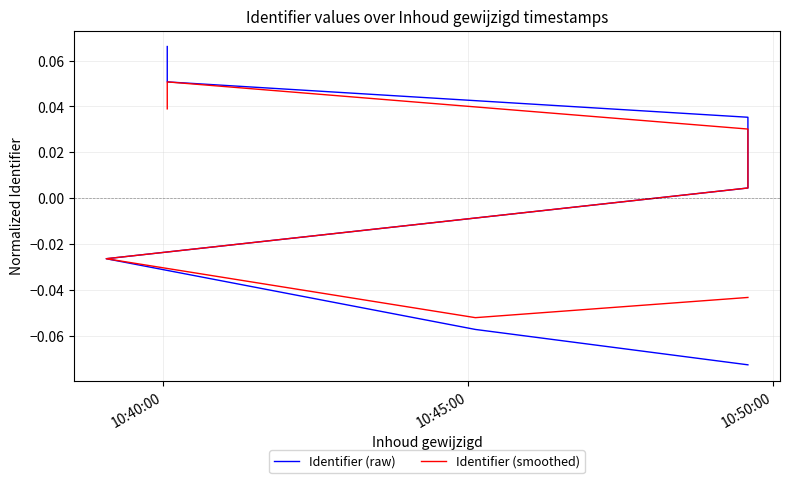

At which label does Identifier (smoothed) reach its minimum?

10:45:00